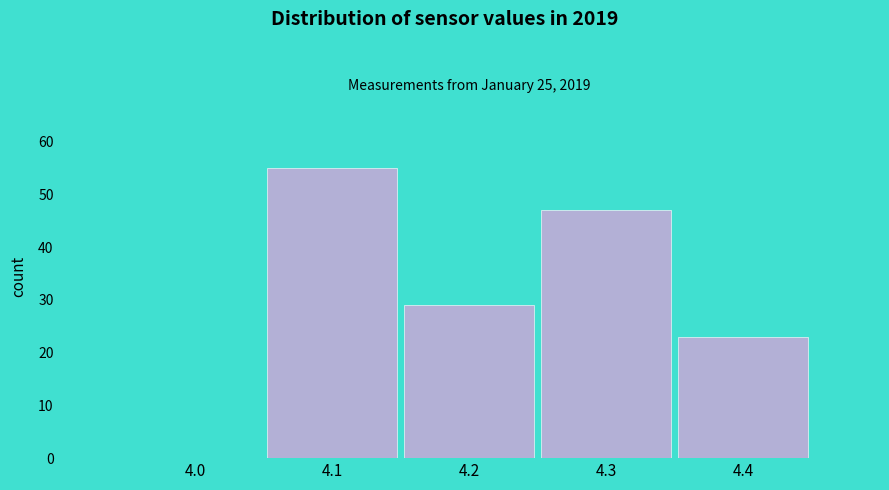

Reading left to right, transcribe this chart: for each bar, give the range it covers on the x-axis and its height. The values are not printed on the chart, so give them approximately, as read against the axis.

3.95 to 4.05: 0
4.05 to 4.15: 55
4.15 to 4.25: 29
4.25 to 4.35: 47
4.35 to 4.45: 23